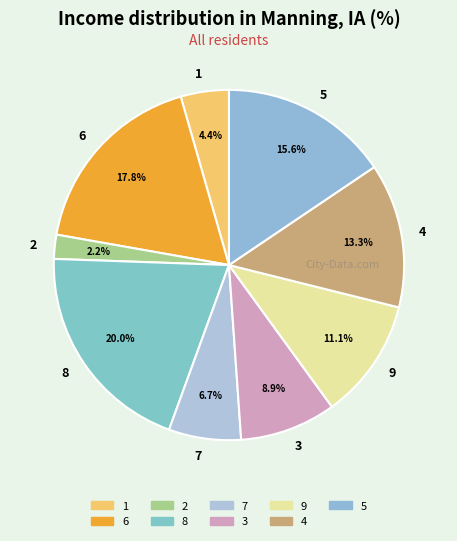

How many slices are in this pie chart?

9